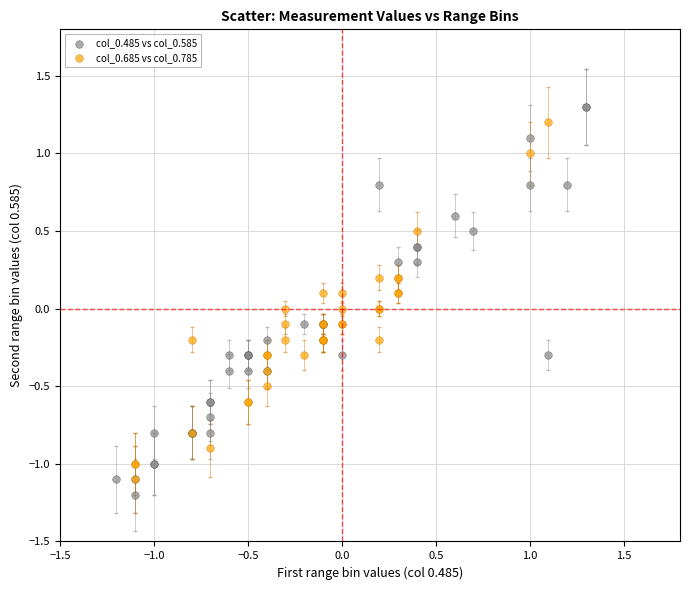

What are all the series names shown in the legend?

col_0.485 vs col_0.585, col_0.685 vs col_0.785